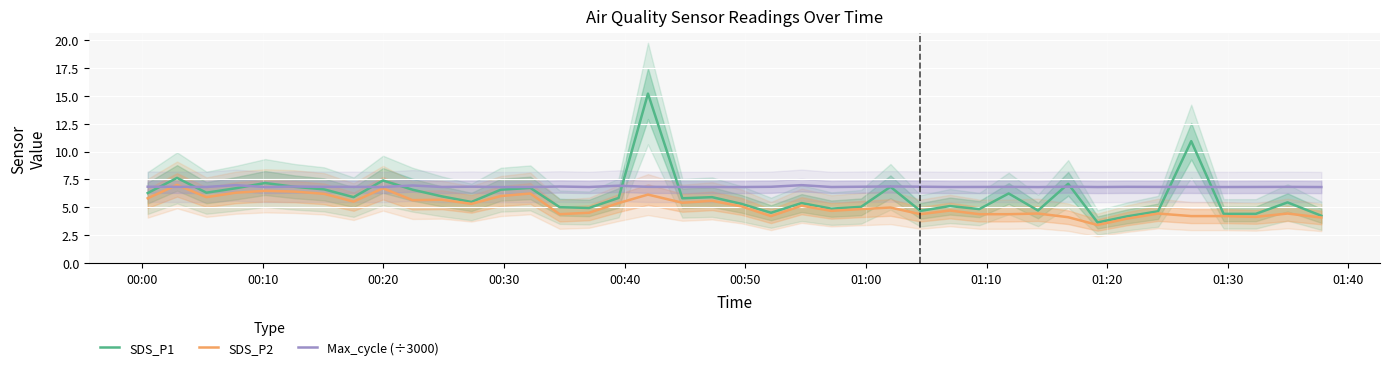

Rank the series by their maximum value, from highest to lowest.

SDS_P1, SDS_P2, Max_cycle (÷3000)